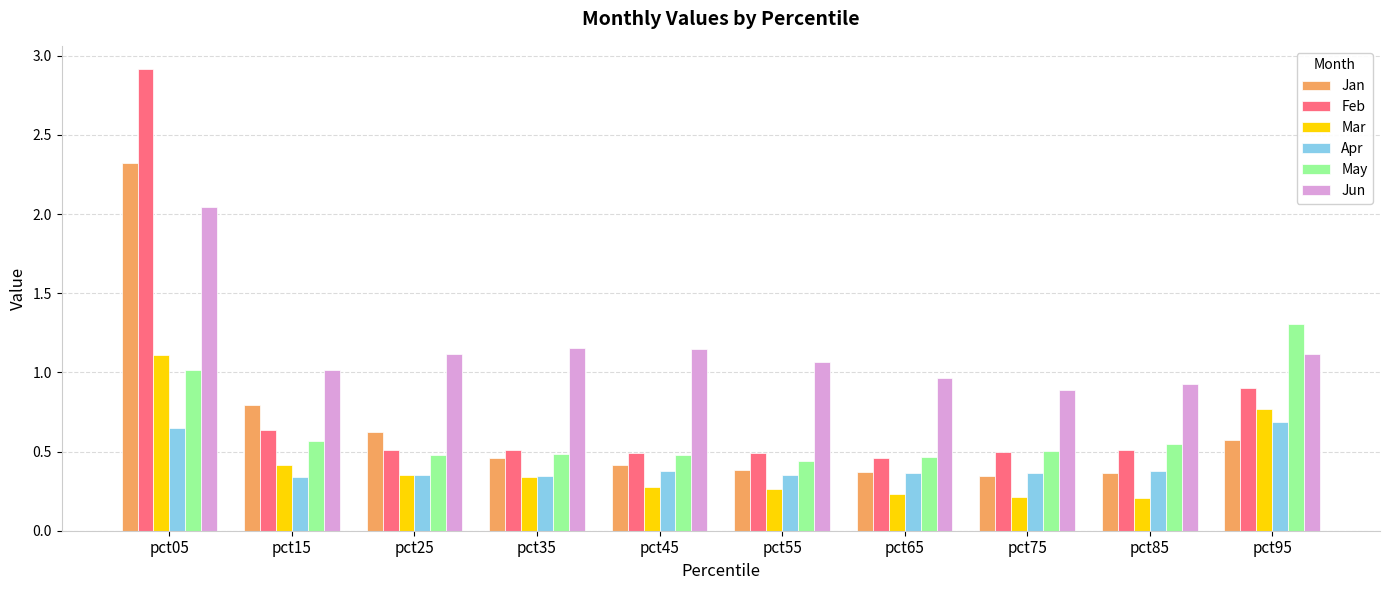

How many bars are there in each group?

6